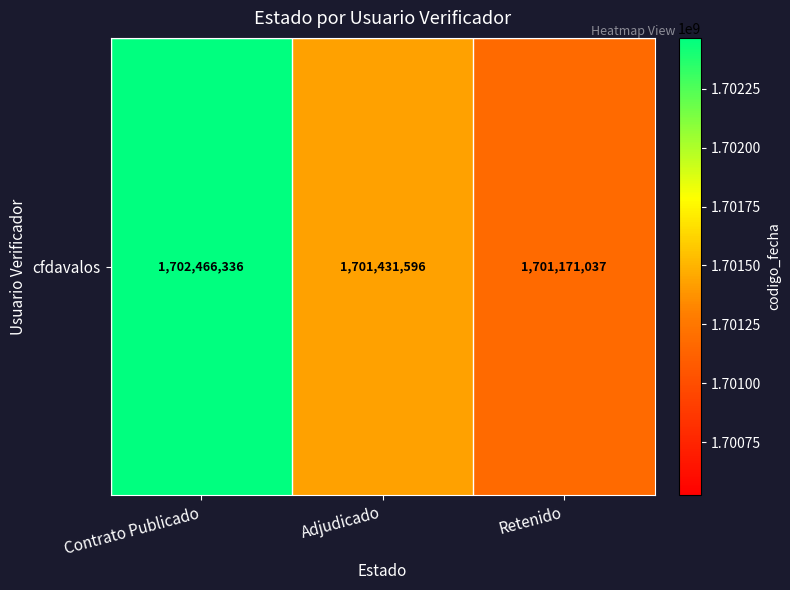

Which category has the highest value across all series?

Contrato Publicado